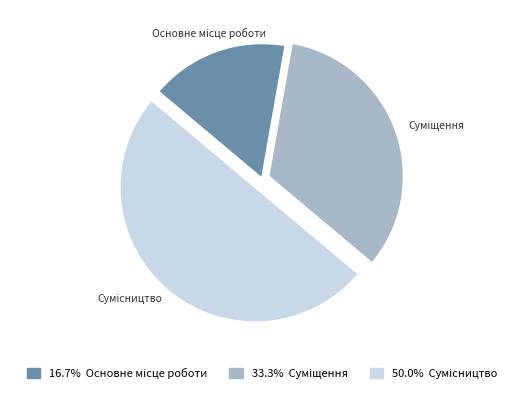

Do Основне місце роботи and Сумісництво together represent more than half of the pie?

Yes